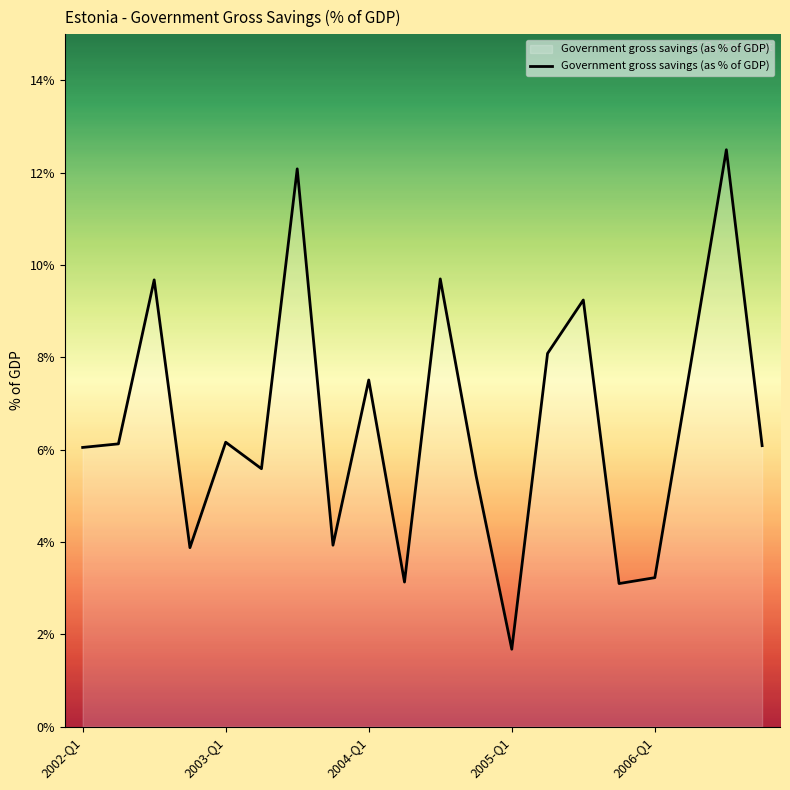

What is the difference between the maximum and minimum values?

10.8